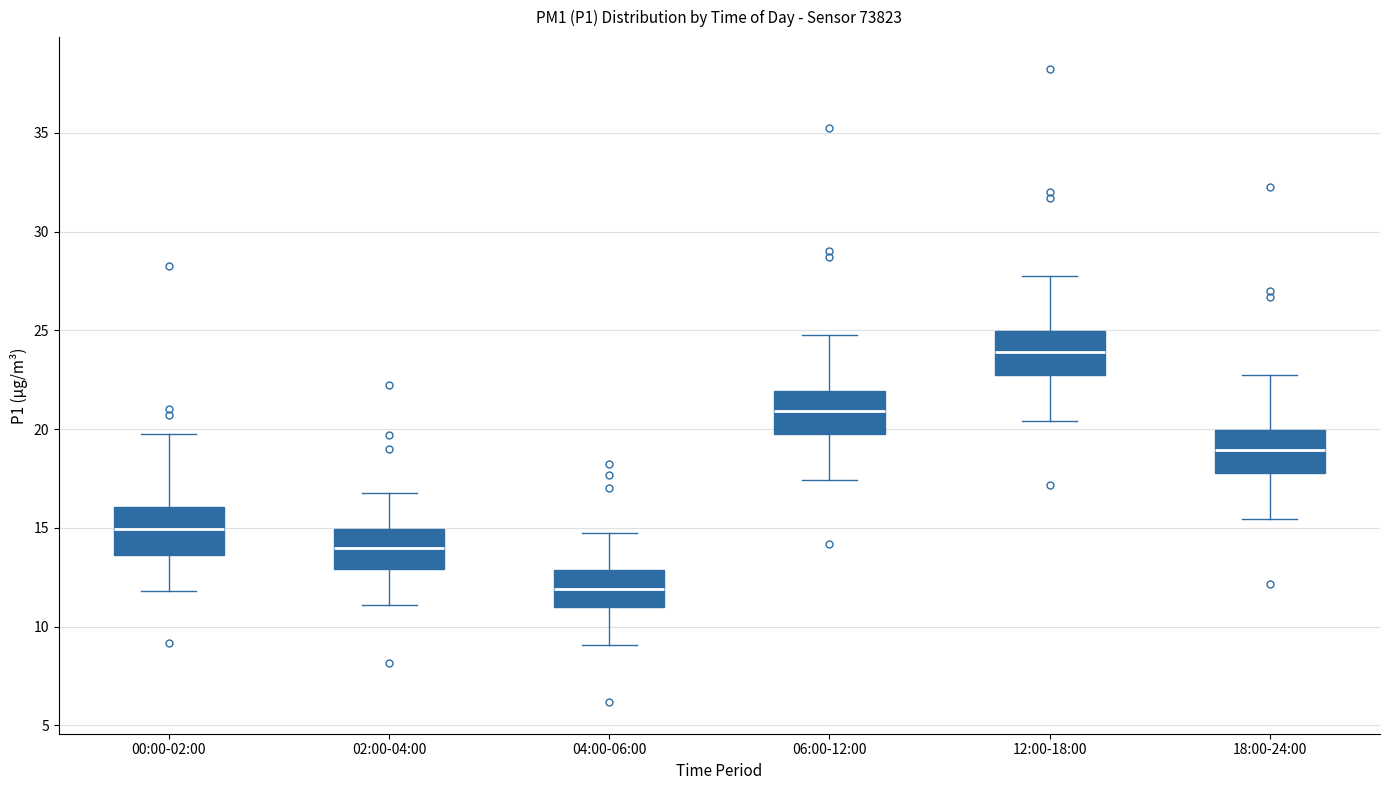

Where does the lower whisker of the box for 12:00-18:00 end on the y-axis? The values are not printed on the chart, so give them approximately, as read against the axis.

20.5